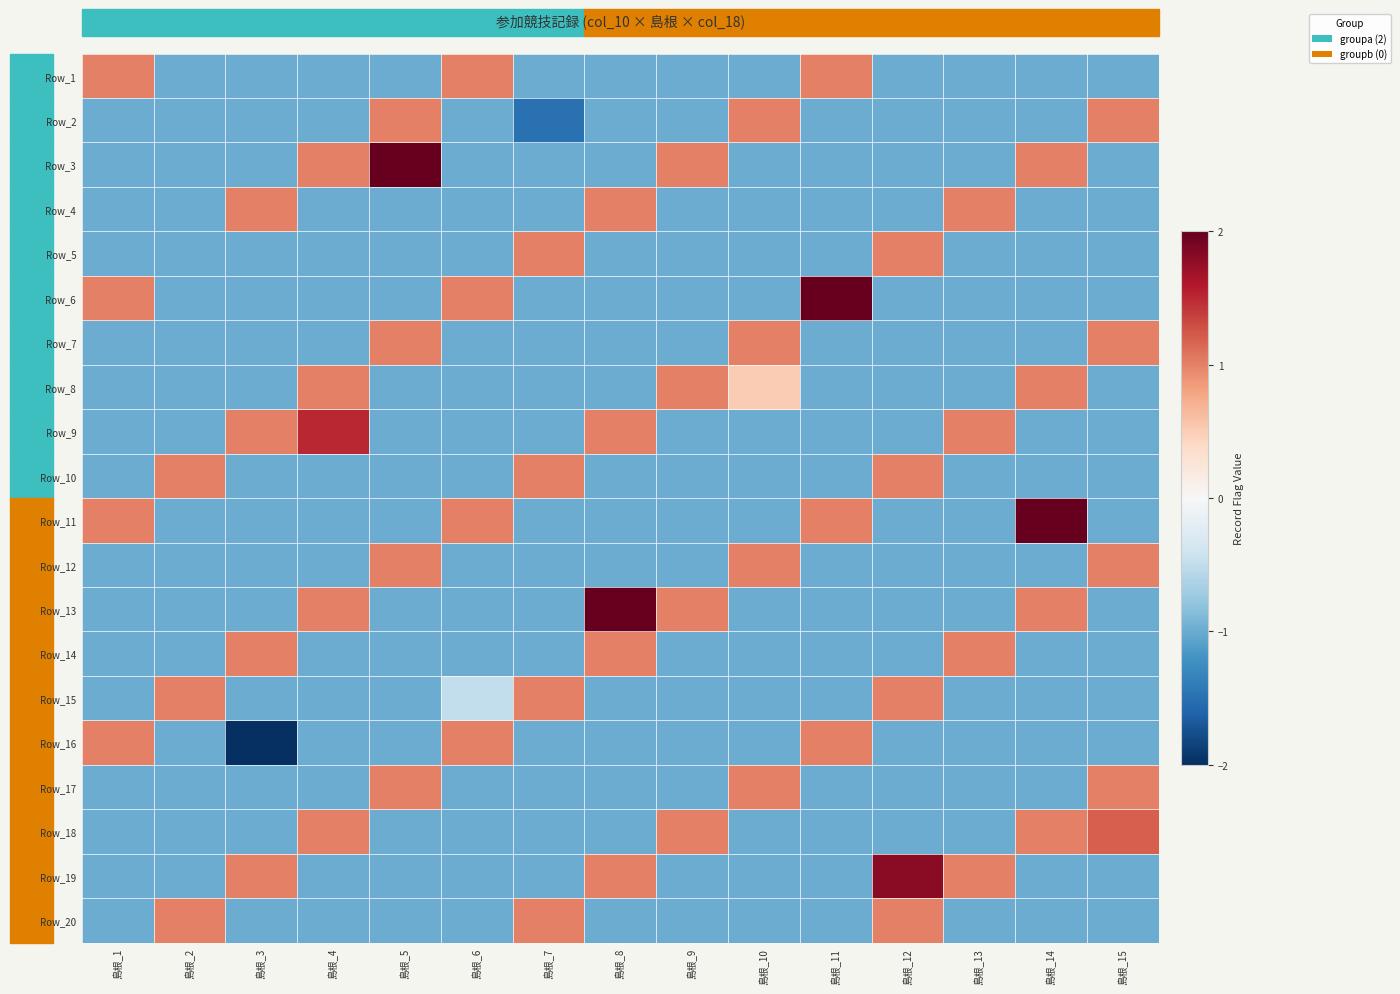

Reading left to right, what are all the values shown in this chart?

Row_1: 島根_1=1.0	島根_2=-1.0	島根_3=-1.0	島根_4=-1.0	島根_5=-1.0	島根_6=1.0	島根_7=-1.0	島根_8=-1.0	島根_9=-1.0	島根_10=-1.0	島根_11=1.0	島根_12=-1.0	島根_13=-1.0	島根_14=-1.0	島根_15=-1.0
Row_2: 島根_1=-1.0	島根_2=-1.0	島根_3=-1.0	島根_4=-1.0	島根_5=1.0	島根_6=-1.0	島根_7=-1.5	島根_8=-1.0	島根_9=-1.0	島根_10=1.0	島根_11=-1.0	島根_12=-1.0	島根_13=-1.0	島根_14=-1.0	島根_15=1.0
Row_3: 島根_1=-1.0	島根_2=-1.0	島根_3=-1.0	島根_4=1.0	島根_5=2.0	島根_6=-1.0	島根_7=-1.0	島根_8=-1.0	島根_9=1.0	島根_10=-1.0	島根_11=-1.0	島根_12=-1.0	島根_13=-1.0	島根_14=1.0	島根_15=-1.0
Row_4: 島根_1=-1.0	島根_2=-1.0	島根_3=1.0	島根_4=-1.0	島根_5=-1.0	島根_6=-1.0	島根_7=-1.0	島根_8=1.0	島根_9=-1.0	島根_10=-1.0	島根_11=-1.0	島根_12=-1.0	島根_13=1.0	島根_14=-1.0	島根_15=-1.0
Row_5: 島根_1=-1.0	島根_2=-1.0	島根_3=-1.0	島根_4=-1.0	島根_5=-1.0	島根_6=-1.0	島根_7=1.0	島根_8=-1.0	島根_9=-1.0	島根_10=-1.0	島根_11=-1.0	島根_12=1.0	島根_13=-1.0	島根_14=-1.0	島根_15=-1.0
Row_6: 島根_1=1.0	島根_2=-1.0	島根_3=-1.0	島根_4=-1.0	島根_5=-1.0	島根_6=1.0	島根_7=-1.0	島根_8=-1.0	島根_9=-1.0	島根_10=-1.0	島根_11=2.0	島根_12=-1.0	島根_13=-1.0	島根_14=-1.0	島根_15=-1.0
Row_7: 島根_1=-1.0	島根_2=-1.0	島根_3=-1.0	島根_4=-1.0	島根_5=1.0	島根_6=-1.0	島根_7=-1.0	島根_8=-1.0	島根_9=-1.0	島根_10=1.0	島根_11=-1.0	島根_12=-1.0	島根_13=-1.0	島根_14=-1.0	島根_15=1.0
Row_8: 島根_1=-1.0	島根_2=-1.0	島根_3=-1.0	島根_4=1.0	島根_5=-1.0	島根_6=-1.0	島根_7=-1.0	島根_8=-1.0	島根_9=1.0	島根_10=0.5	島根_11=-1.0	島根_12=-1.0	島根_13=-1.0	島根_14=1.0	島根_15=-1.0
Row_9: 島根_1=-1.0	島根_2=-1.0	島根_3=1.0	島根_4=1.5	島根_5=-1.0	島根_6=-1.0	島根_7=-1.0	島根_8=1.0	島根_9=-1.0	島根_10=-1.0	島根_11=-1.0	島根_12=-1.0	島根_13=1.0	島根_14=-1.0	島根_15=-1.0
Row_10: 島根_1=-1.0	島根_2=1.0	島根_3=-1.0	島根_4=-1.0	島根_5=-1.0	島根_6=-1.0	島根_7=1.0	島根_8=-1.0	島根_9=-1.0	島根_10=-1.0	島根_11=-1.0	島根_12=1.0	島根_13=-1.0	島根_14=-1.0	島根_15=-1.0
Row_11: 島根_1=1.0	島根_2=-1.0	島根_3=-1.0	島根_4=-1.0	島根_5=-1.0	島根_6=1.0	島根_7=-1.0	島根_8=-1.0	島根_9=-1.0	島根_10=-1.0	島根_11=1.0	島根_12=-1.0	島根_13=-1.0	島根_14=2.0	島根_15=-1.0
Row_12: 島根_1=-1.0	島根_2=-1.0	島根_3=-1.0	島根_4=-1.0	島根_5=1.0	島根_6=-1.0	島根_7=-1.0	島根_8=-1.0	島根_9=-1.0	島根_10=1.0	島根_11=-1.0	島根_12=-1.0	島根_13=-1.0	島根_14=-1.0	島根_15=1.0
Row_13: 島根_1=-1.0	島根_2=-1.0	島根_3=-1.0	島根_4=1.0	島根_5=-1.0	島根_6=-1.0	島根_7=-1.0	島根_8=2.0	島根_9=1.0	島根_10=-1.0	島根_11=-1.0	島根_12=-1.0	島根_13=-1.0	島根_14=1.0	島根_15=-1.0
Row_14: 島根_1=-1.0	島根_2=-1.0	島根_3=1.0	島根_4=-1.0	島根_5=-1.0	島根_6=-1.0	島根_7=-1.0	島根_8=1.0	島根_9=-1.0	島根_10=-1.0	島根_11=-1.0	島根_12=-1.0	島根_13=1.0	島根_14=-1.0	島根_15=-1.0
Row_15: 島根_1=-1.0	島根_2=1.0	島根_3=-1.0	島根_4=-1.0	島根_5=-1.0	島根_6=-0.5	島根_7=1.0	島根_8=-1.0	島根_9=-1.0	島根_10=-1.0	島根_11=-1.0	島根_12=1.0	島根_13=-1.0	島根_14=-1.0	島根_15=-1.0
Row_16: 島根_1=1.0	島根_2=-1.0	島根_3=-2.0	島根_4=-1.0	島根_5=-1.0	島根_6=1.0	島根_7=-1.0	島根_8=-1.0	島根_9=-1.0	島根_10=-1.0	島根_11=1.0	島根_12=-1.0	島根_13=-1.0	島根_14=-1.0	島根_15=-1.0
Row_17: 島根_1=-1.0	島根_2=-1.0	島根_3=-1.0	島根_4=-1.0	島根_5=1.0	島根_6=-1.0	島根_7=-1.0	島根_8=-1.0	島根_9=-1.0	島根_10=1.0	島根_11=-1.0	島根_12=-1.0	島根_13=-1.0	島根_14=-1.0	島根_15=1.0
Row_18: 島根_1=-1.0	島根_2=-1.0	島根_3=-1.0	島根_4=1.0	島根_5=-1.0	島根_6=-1.0	島根_7=-1.0	島根_8=-1.0	島根_9=1.0	島根_10=-1.0	島根_11=-1.0	島根_12=-1.0	島根_13=-1.0	島根_14=1.0	島根_15=1.2
Row_19: 島根_1=-1.0	島根_2=-1.0	島根_3=1.0	島根_4=-1.0	島根_5=-1.0	島根_6=-1.0	島根_7=-1.0	島根_8=1.0	島根_9=-1.0	島根_10=-1.0	島根_11=-1.0	島根_12=1.8	島根_13=1.0	島根_14=-1.0	島根_15=-1.0
Row_20: 島根_1=-1.0	島根_2=1.0	島根_3=-1.0	島根_4=-1.0	島根_5=-1.0	島根_6=-1.0	島根_7=1.0	島根_8=-1.0	島根_9=-1.0	島根_10=-1.0	島根_11=-1.0	島根_12=1.0	島根_13=-1.0	島根_14=-1.0	島根_15=-1.0